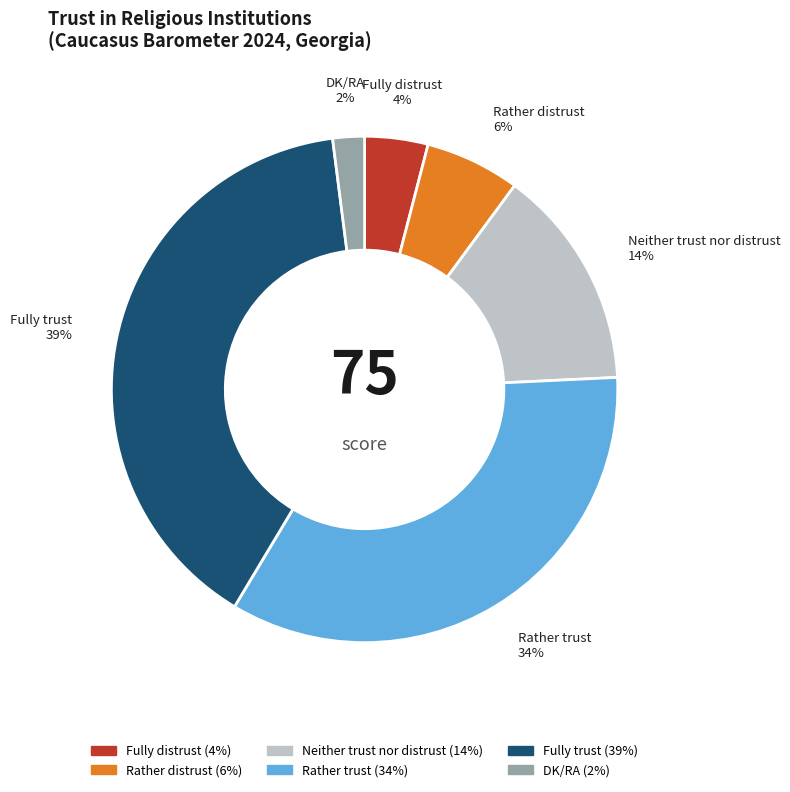

How many segments does this pie chart have?

6